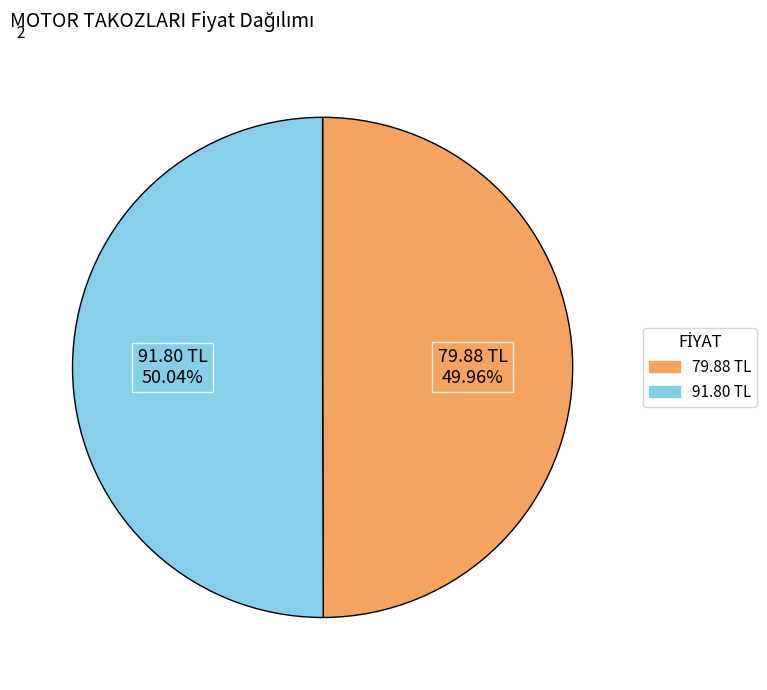

Do 79.88 TL and 91.80 TL together represent more than half of the pie?

Yes